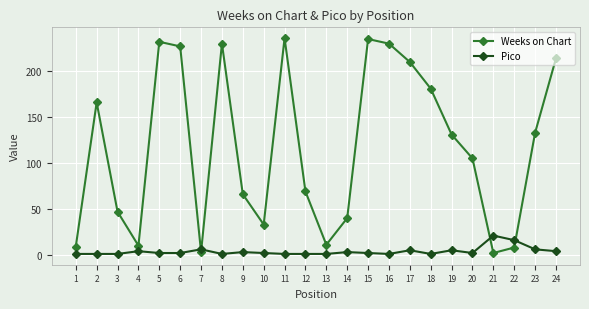

Where do Pico and Weeks on Chart first cross each other?

6 and 7